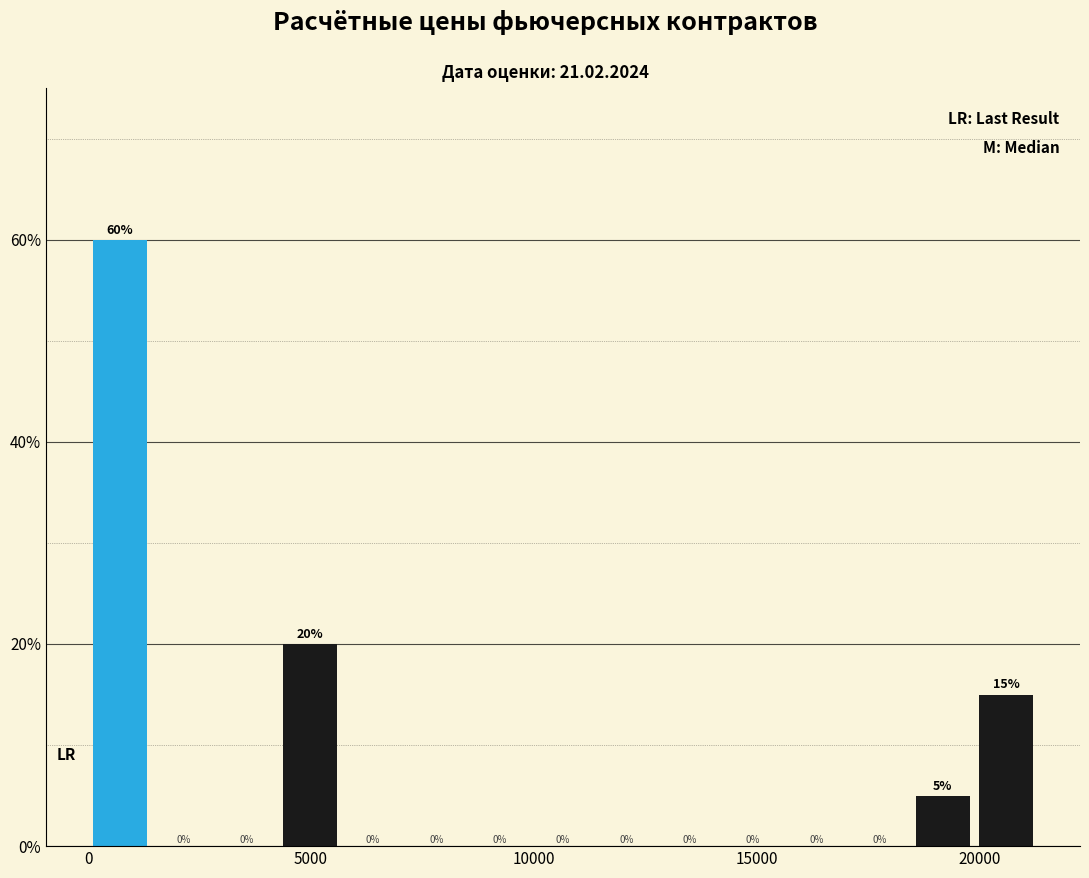

Around what value on the x-axis is the tallest bar? Give the approximate position of its centre, as read against the axis.

500